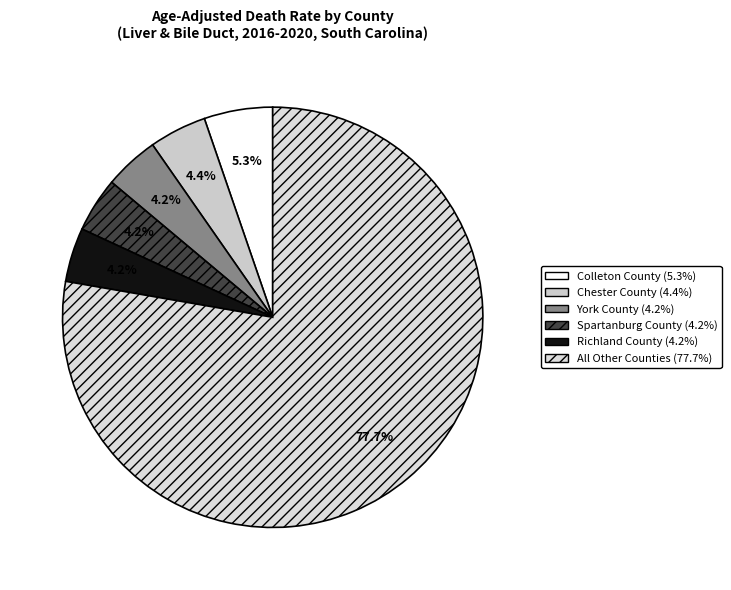

Is there a majority slice in this chart?

Yes